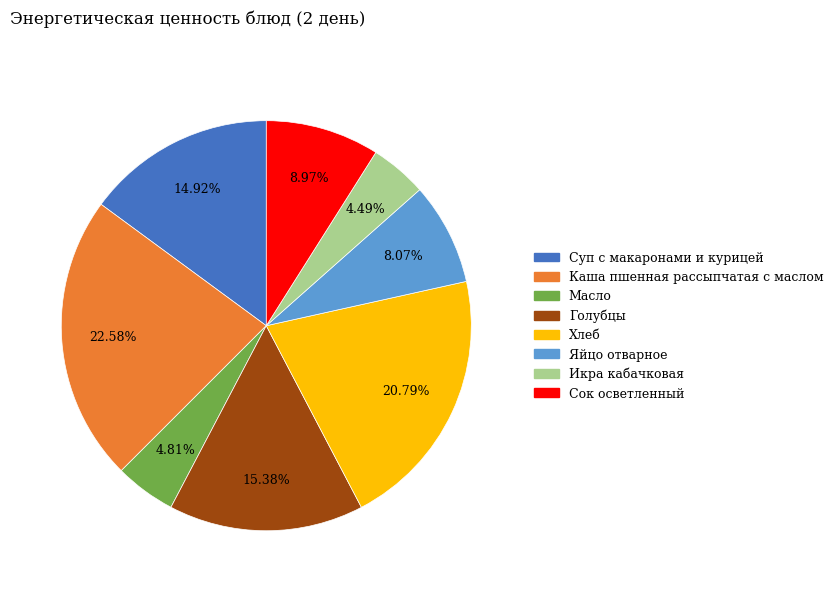

Which has a higher value, Масло or Хлеб?

Хлеб